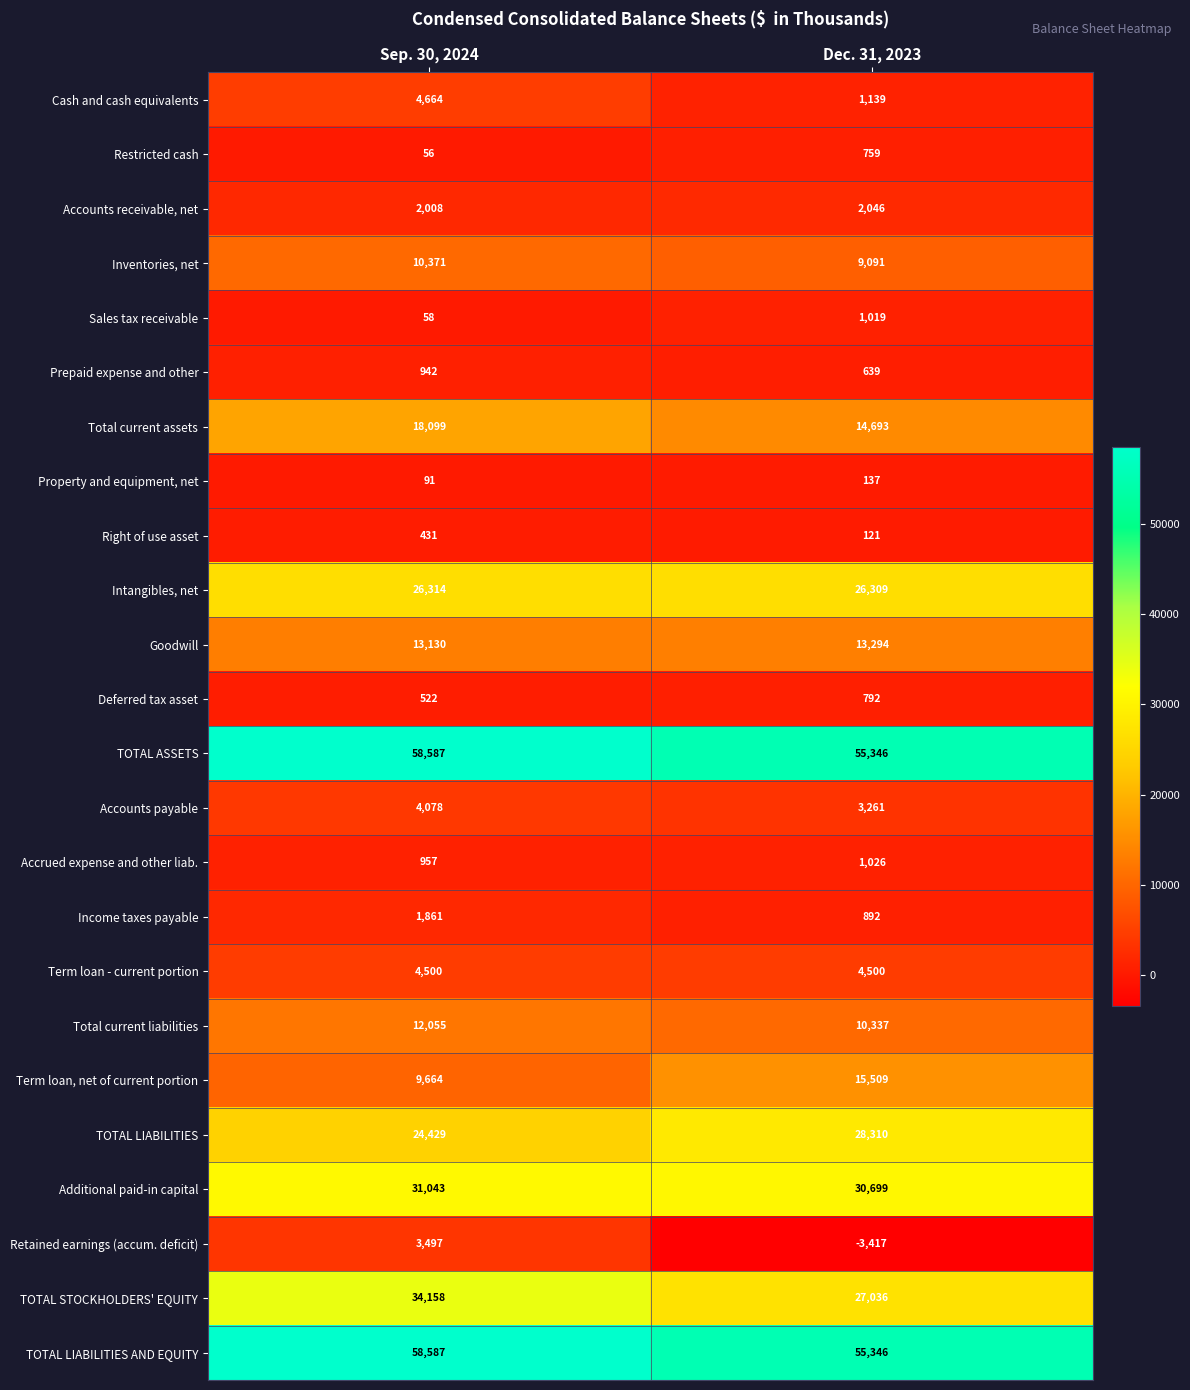

What is the approximate value of TOTAL STOCKHOLDERS' EQUITY at Sep. 30, 2024?

34158